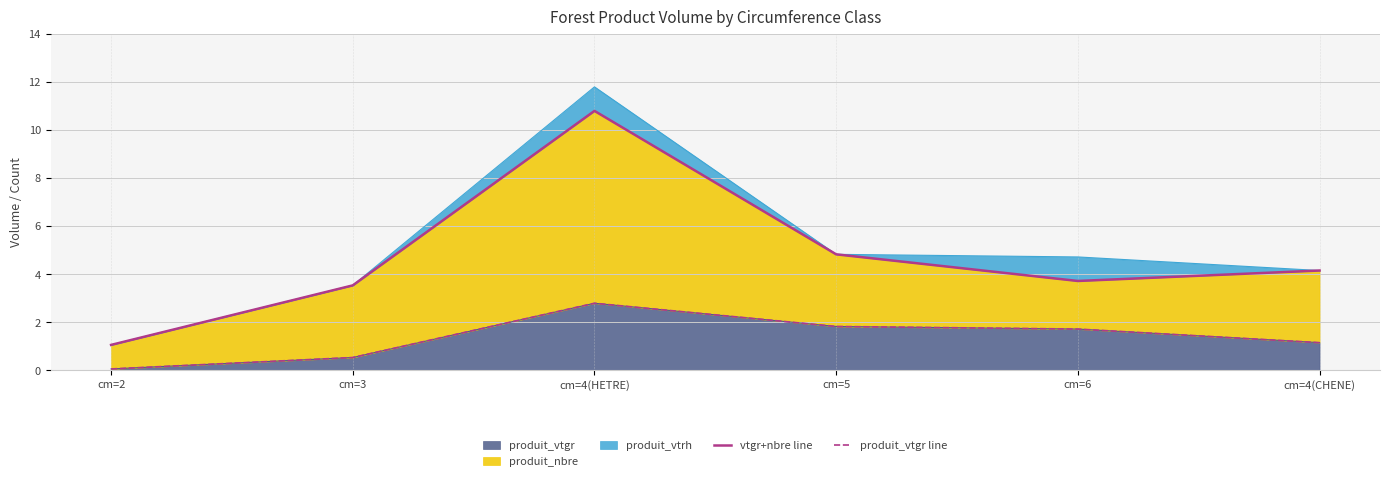

What is the difference between the second highest and second lowest values in the produit_vtgr line series?

1.3